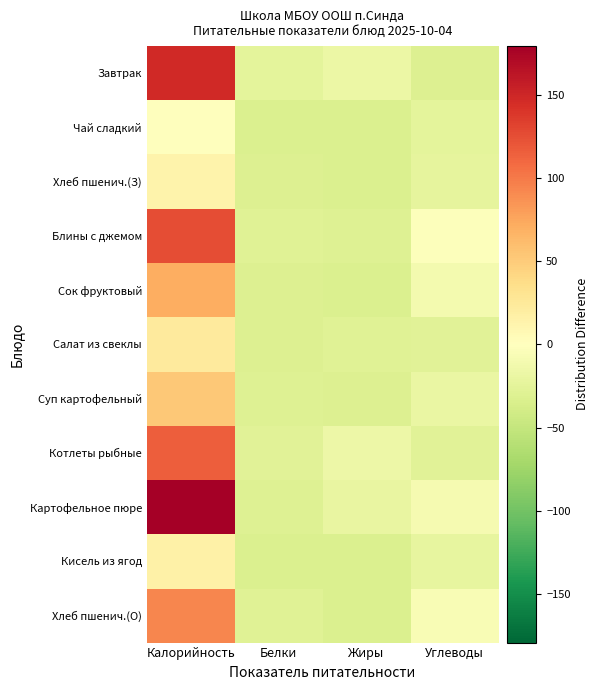

Which series has the largest total across all categories?

Картофельное пюре